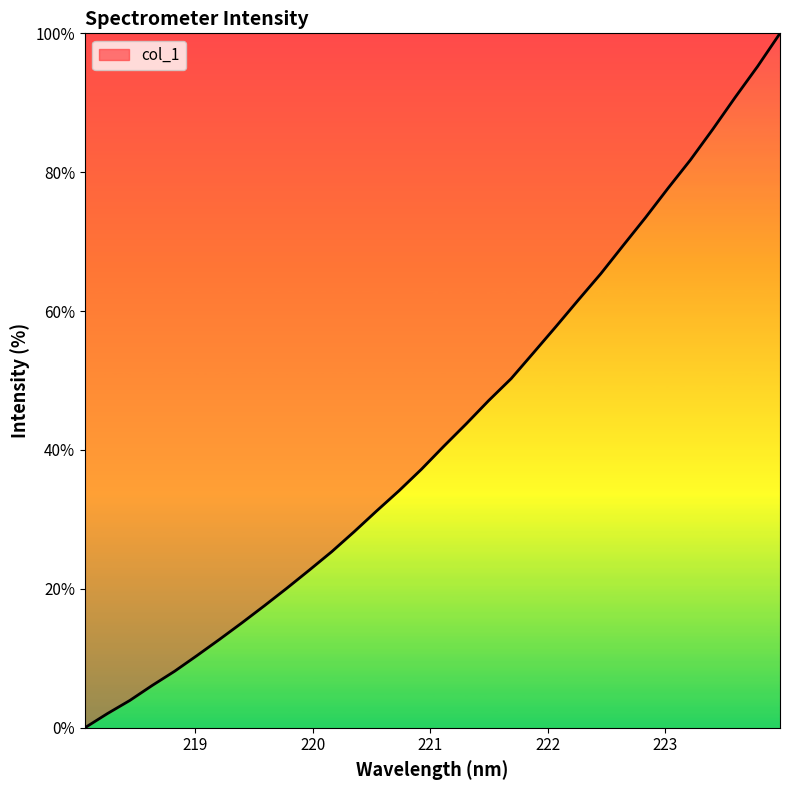

What is the greatest value displayed?

100.0